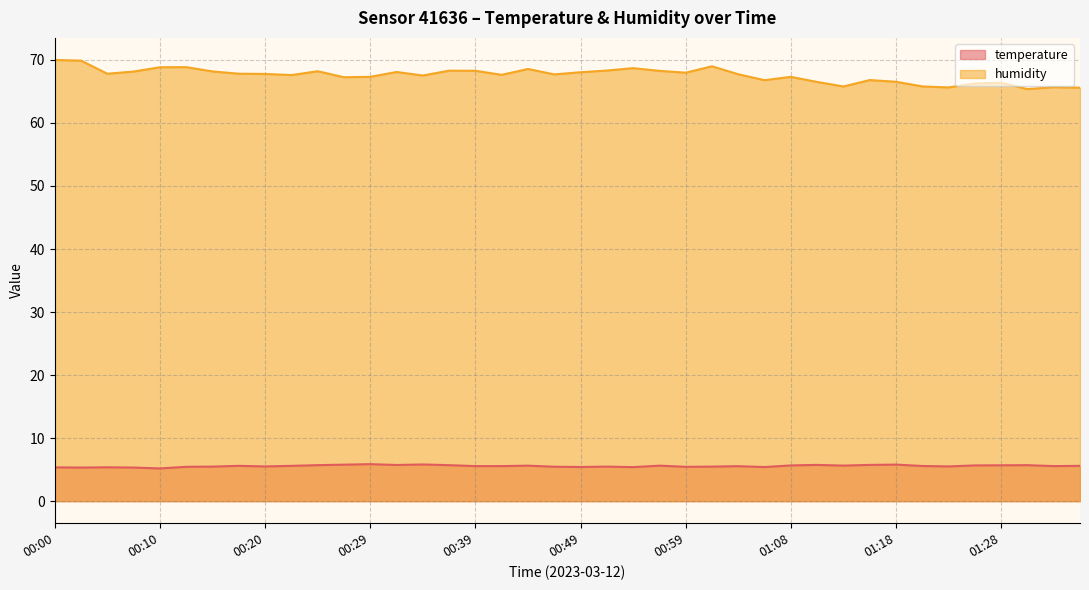

What is the difference between the maximum and minimum values in the temperature series?

0.7